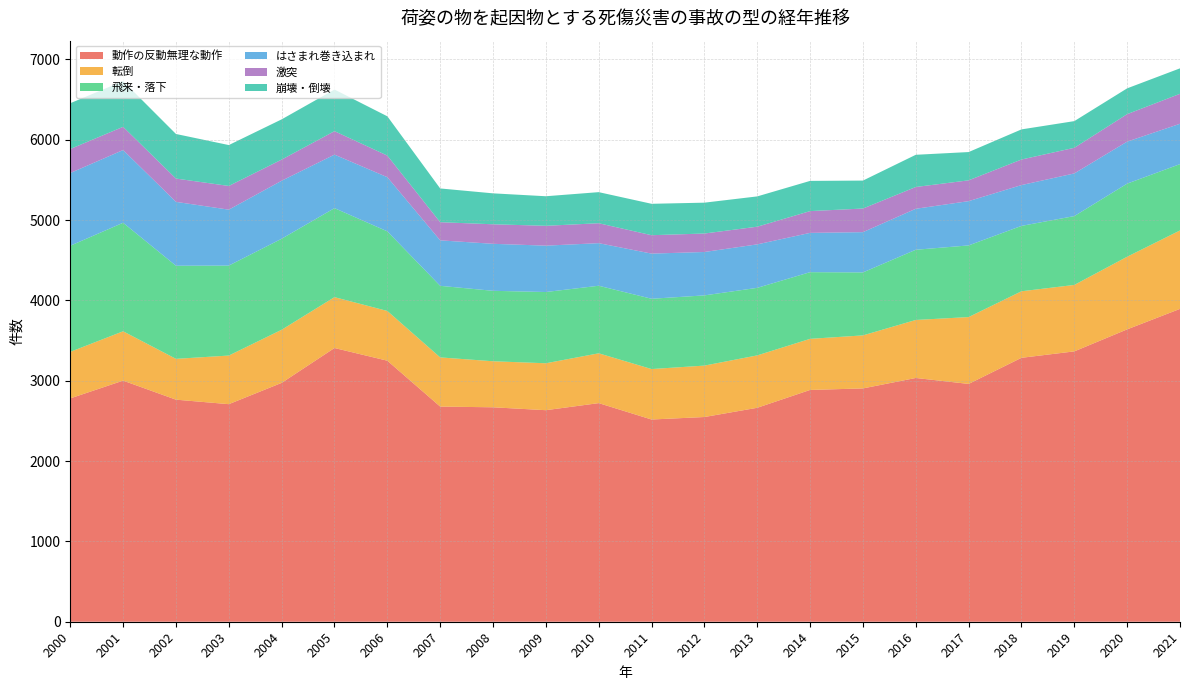

Reading left to right, extract all data points from this chart.

動作の反動無理な動作: 2000=2780	2001=3001	2002=2764	2003=2708	2004=2973	2005=3407	2006=3249	2007=2678	2008=2669	2009=2633	2010=2721	2011=2517	2012=2548	2013=2663	2014=2885	2015=2904	2016=3034	2017=2960	2018=3285	2019=3365	2020=3639	2021=3894
転倒: 2000=579	2001=614	2002=508	2003=605	2004=661	2005=633	2006=619	2007=612	2008=573	2009=584	2010=620	2011=628	2012=640	2013=652	2014=636	2015=660	2016=722	2017=832	2018=828	2019=827	2020=904	2021=976
飛来・落下: 2000=1321	2001=1351	2002=1159	2003=1120	2004=1133	2005=1108	2006=991	2007=891	2008=877	2009=887	2010=841	2011=875	2012=874	2013=841	2014=830	2015=784	2016=874	2017=892	2018=814	2019=857	2020=910	2021=826
はさまれ巻き込まれ: 2000=905	2001=905	2002=795	2003=696	2004=722	2005=666	2006=674	2007=566	2008=585	2009=577	2010=530	2011=562	2012=540	2013=541	2014=489	2015=501	2016=510	2017=551	2018=508	2019=531	2020=523	2021=502
激突: 2000=299	2001=289	2002=290	2003=295	2004=263	2005=292	2006=269	2007=226	2008=243	2009=247	2010=248	2011=229	2012=230	2013=220	2014=271	2015=294	2016=271	2017=259	2018=318	2019=319	2020=342	2021=373
崩壊・倒壊: 2000=570	2001=569	2002=555	2003=509	2004=501	2005=518	2006=489	2007=420	2008=385	2009=368	2010=387	2011=391	2012=384	2013=377	2014=376	2015=348	2016=401	2017=352	2018=375	2019=332	2020=321	2021=317